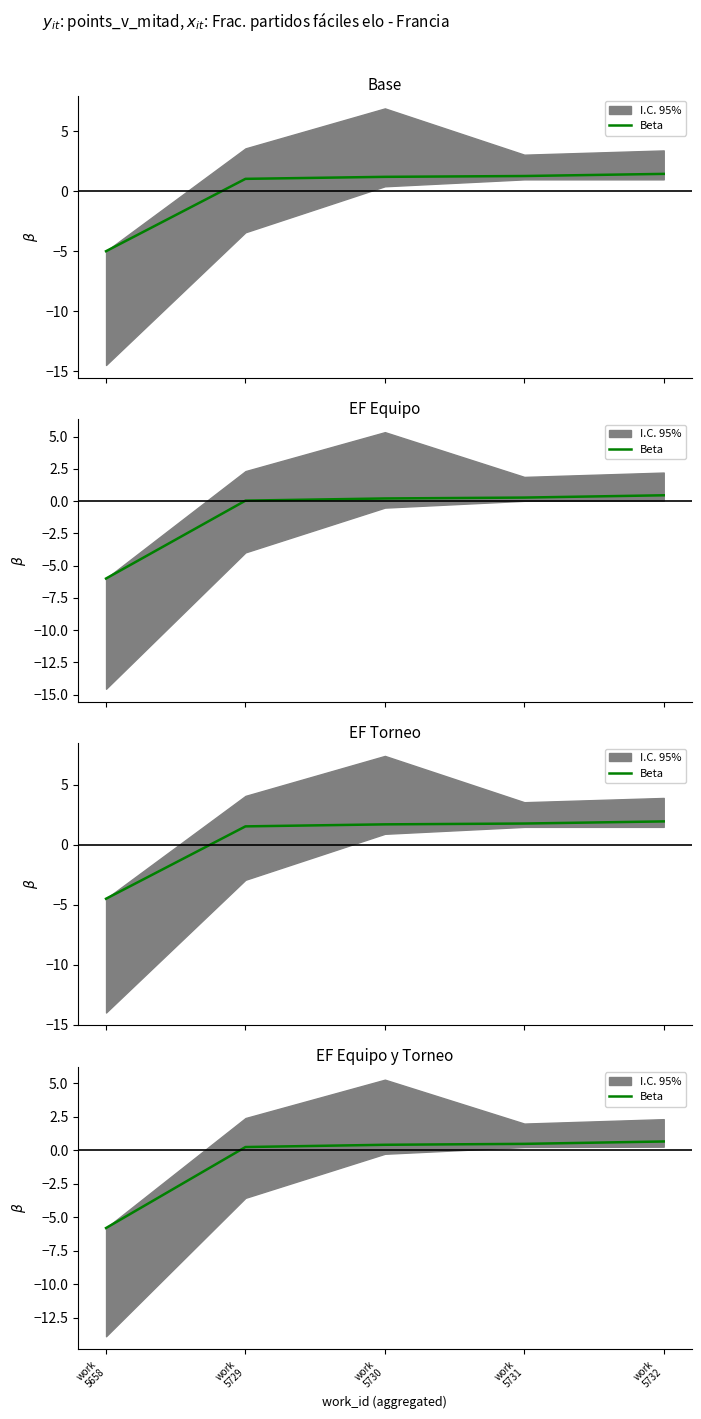

What is the change in value from work
5658 to work
5731?

+6.3